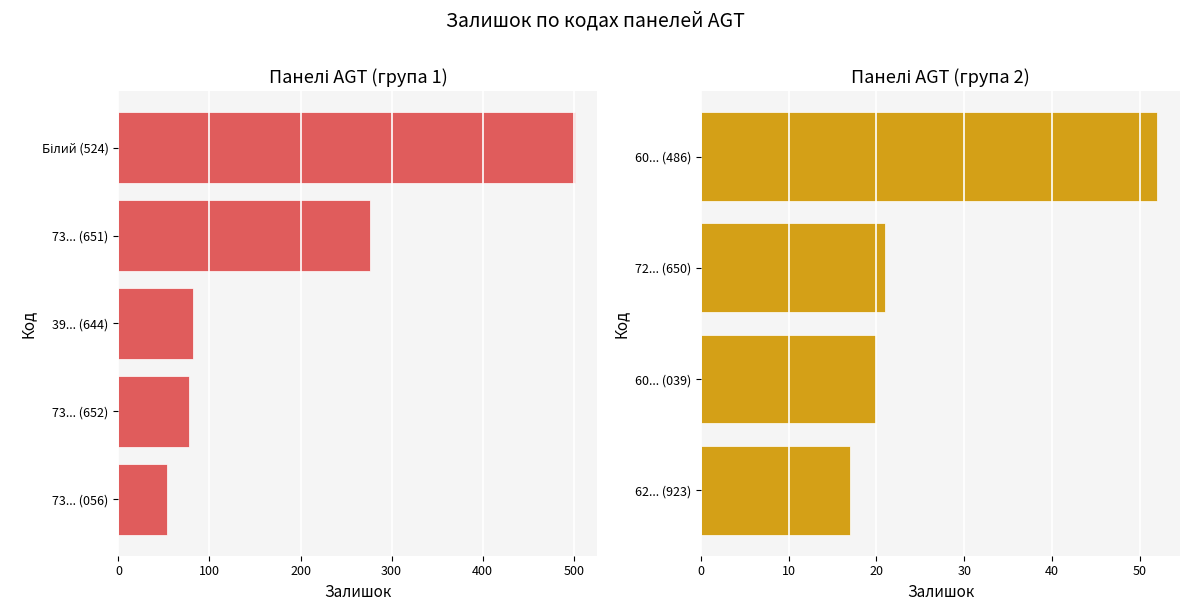

Are the bars horizontal?

Yes